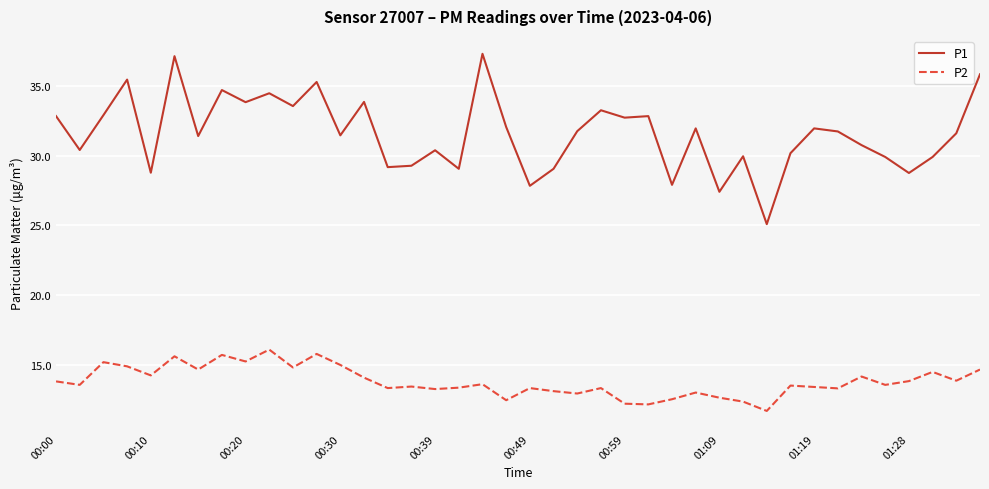

At how many categories does at least one series exceed 24?

40